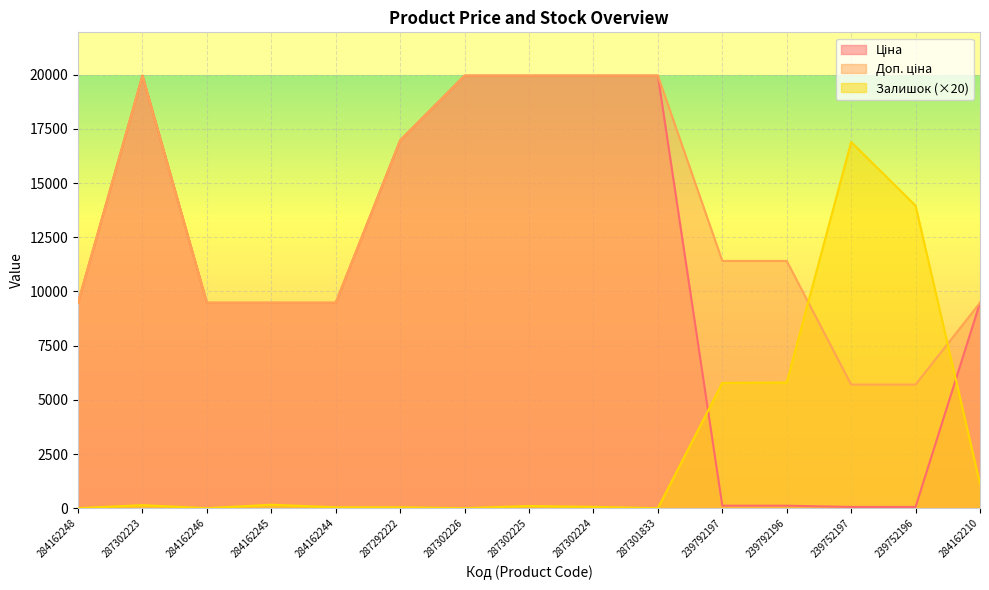

What is the difference between the maximum and minimum values in the Ціна series?

19907.1